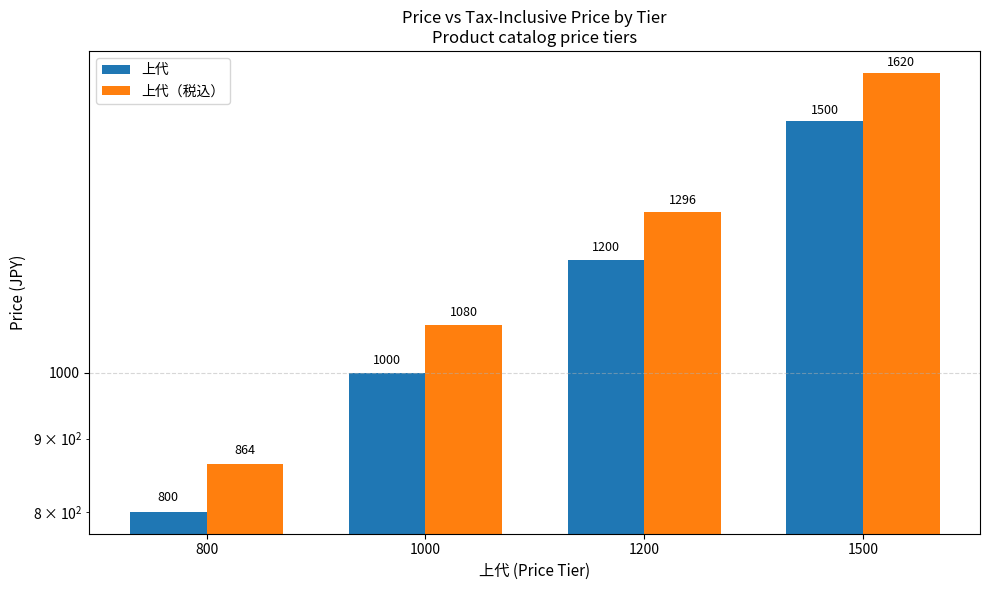

What is the difference between the highest and lowest values at 1200?

96